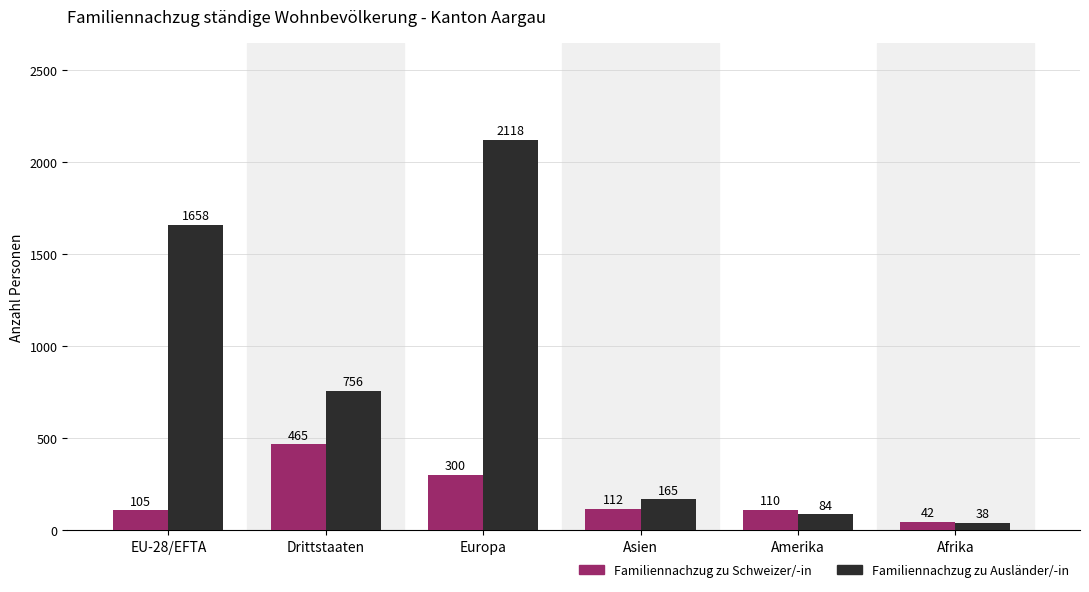

How many bars are there in total?

12